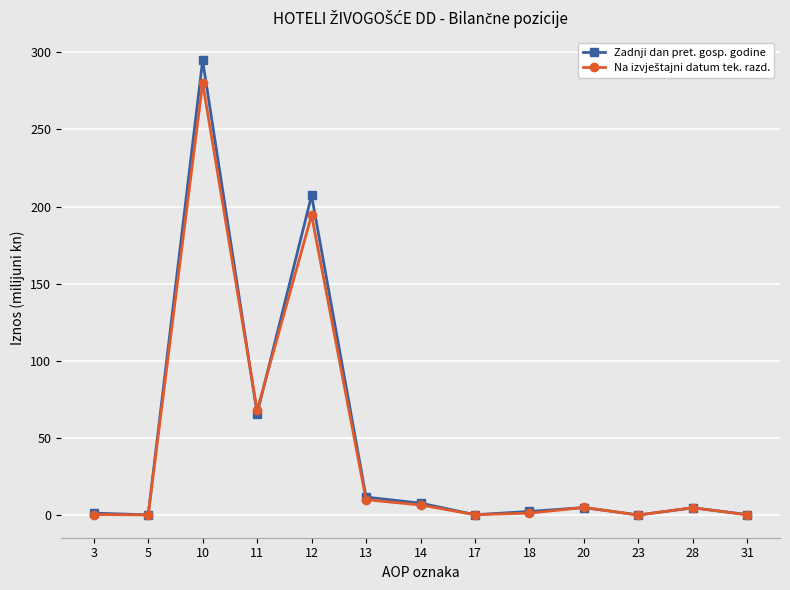

At which category is the sum across all series the highest?

10